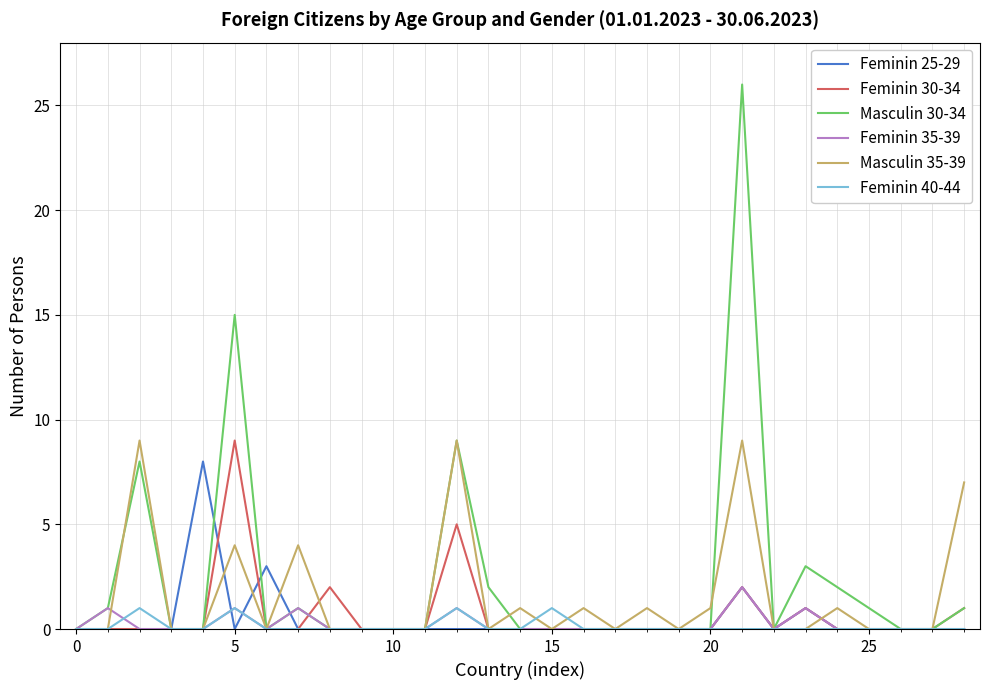

What is the maximum value for Masculin 35-39?

9